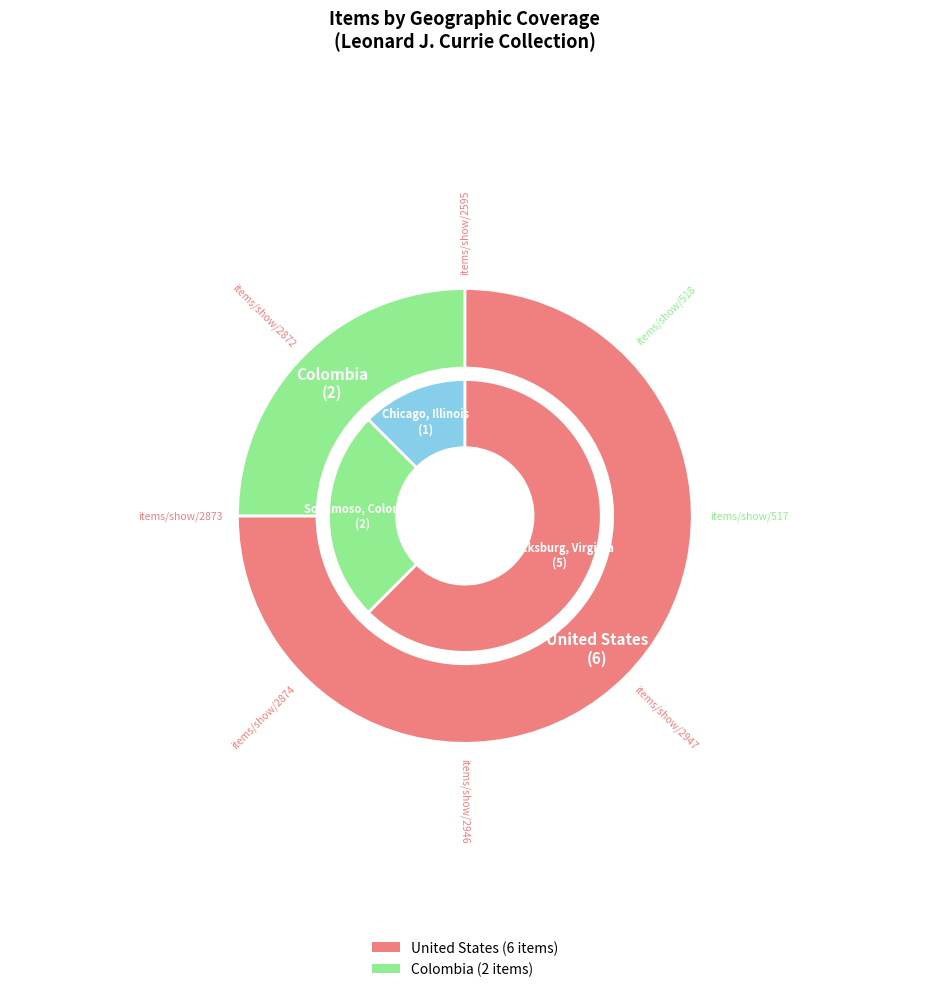

Rank the categories by value from highest to lowest.

items/show/2947, items/show/2946, items/show/2874, items/show/2873, items/show/2872, items/show/2595, items/show/518, items/show/517